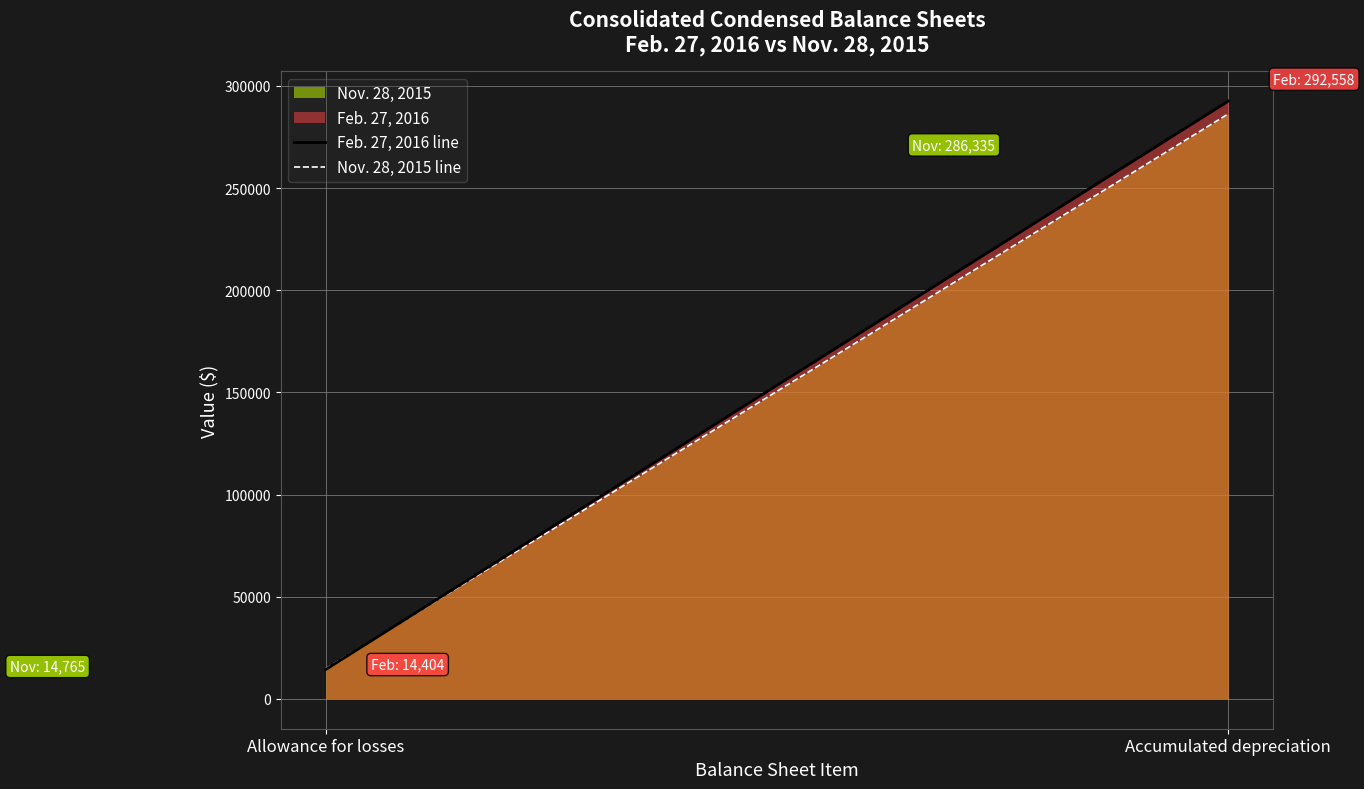

How many categories are shown in the chart?

2